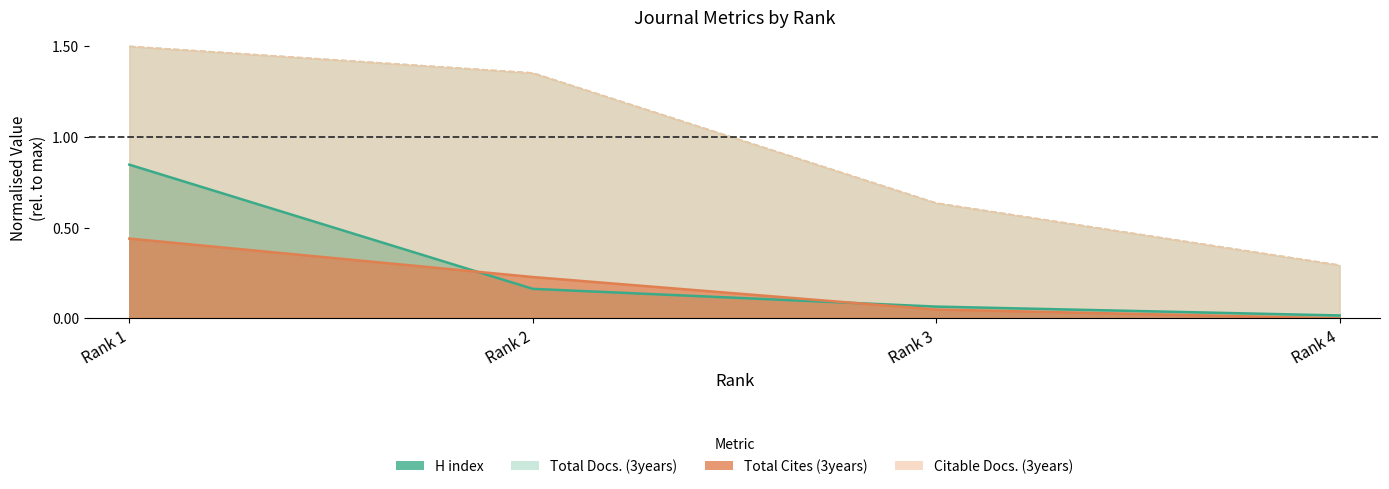

What is the difference between the highest and lowest values at Rank 3?

0.6